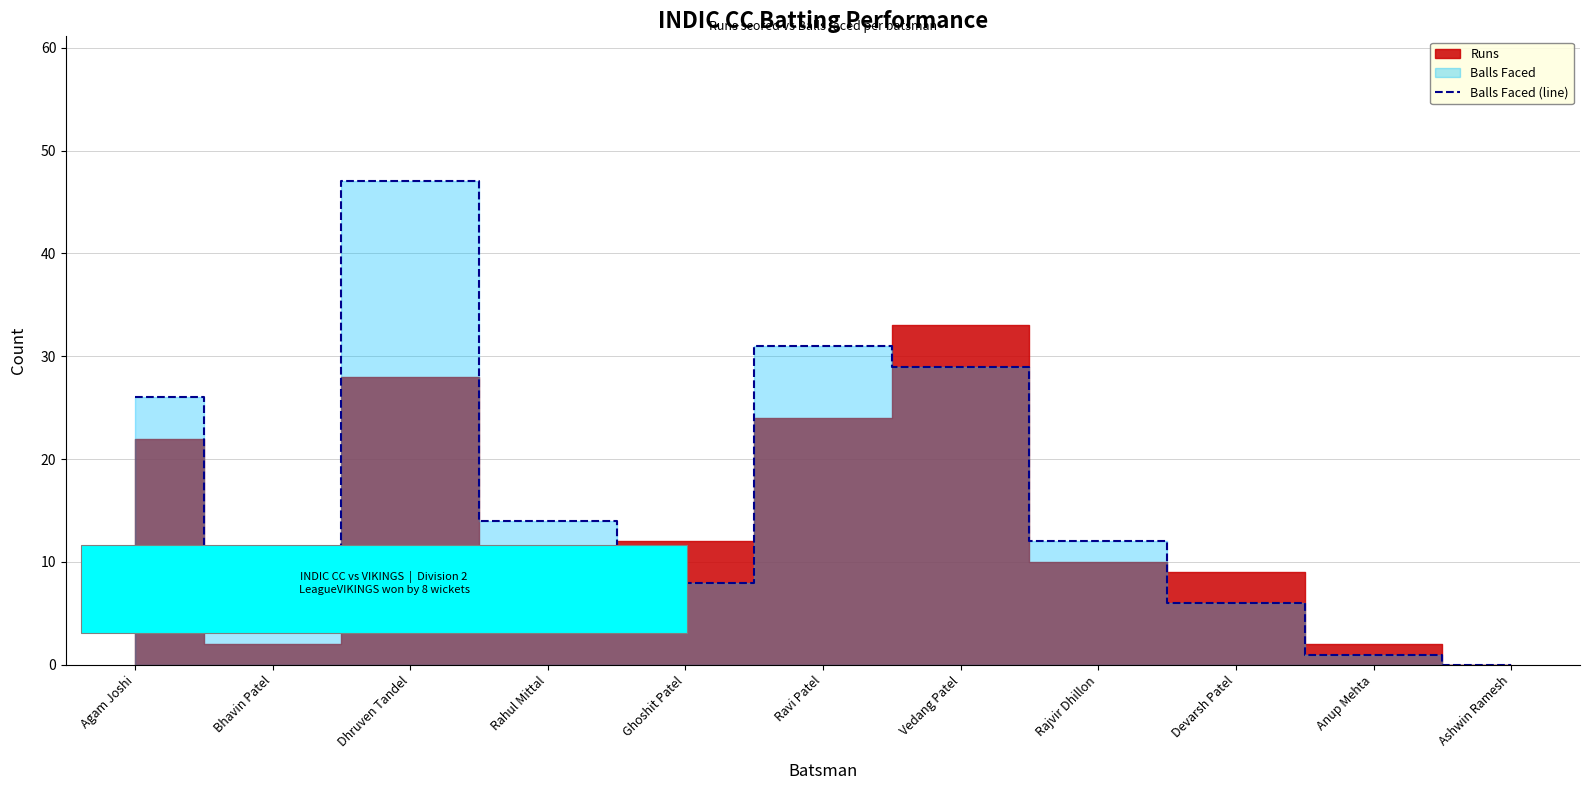

At which label is Balls Faced (line) closest to 23?

Agam Joshi